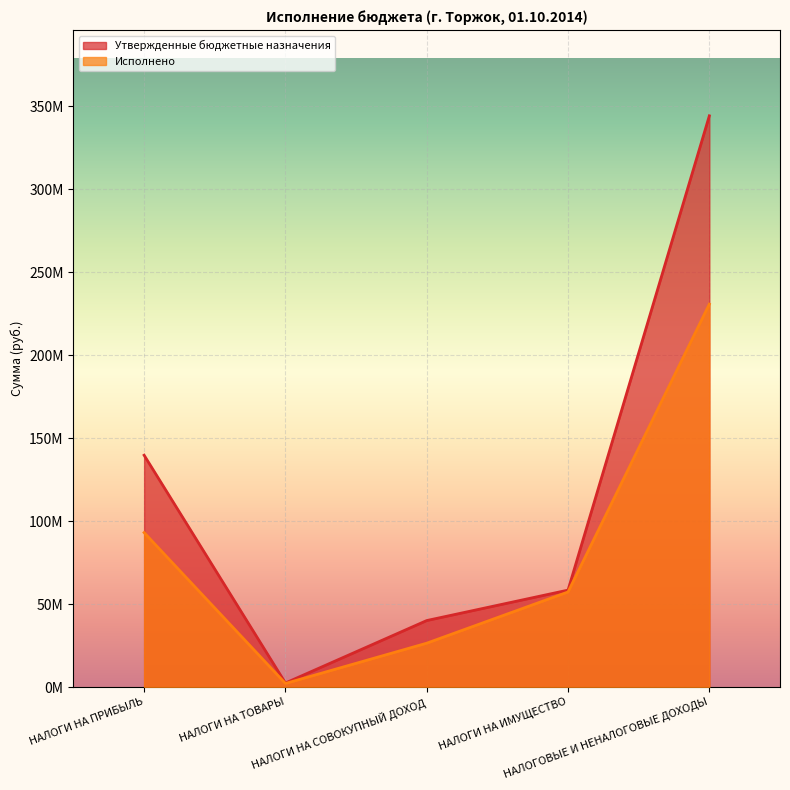

What is the spread (max minus min) of values at НАЛОГИ НА ПРИБЫЛЬ?

46632094.2